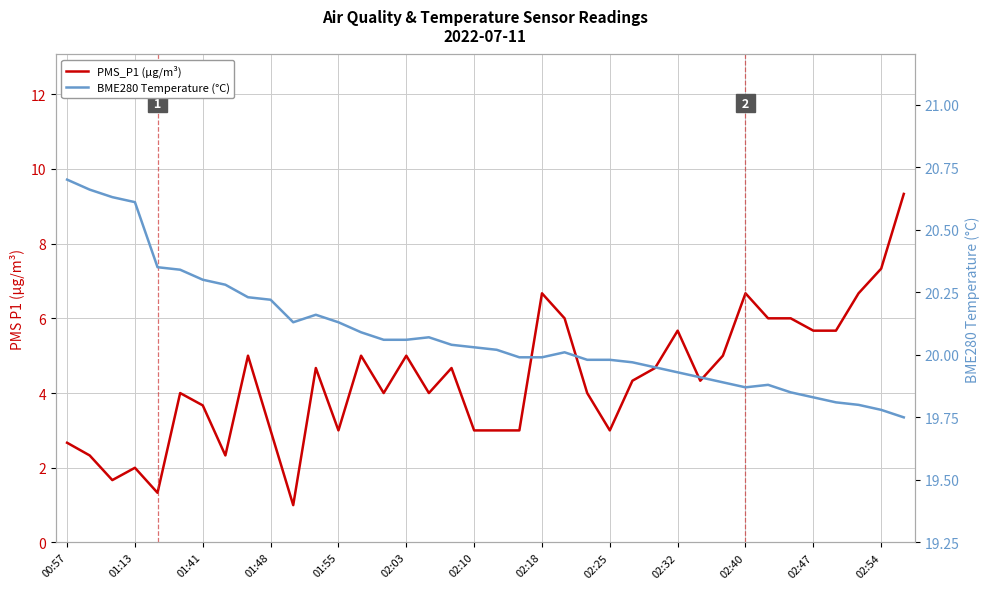

What are all the series names shown in the legend?

PMS_P1 (µg/m³), BME280 Temperature (°C)